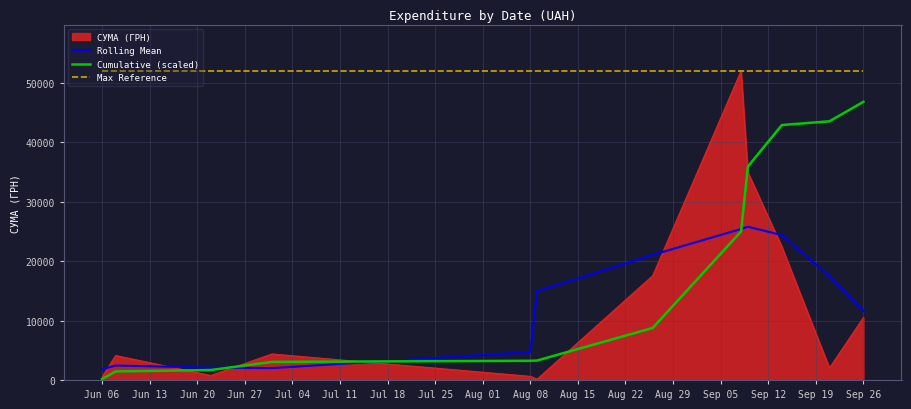

What is the minimum value for Rolling Mean?

1785.7